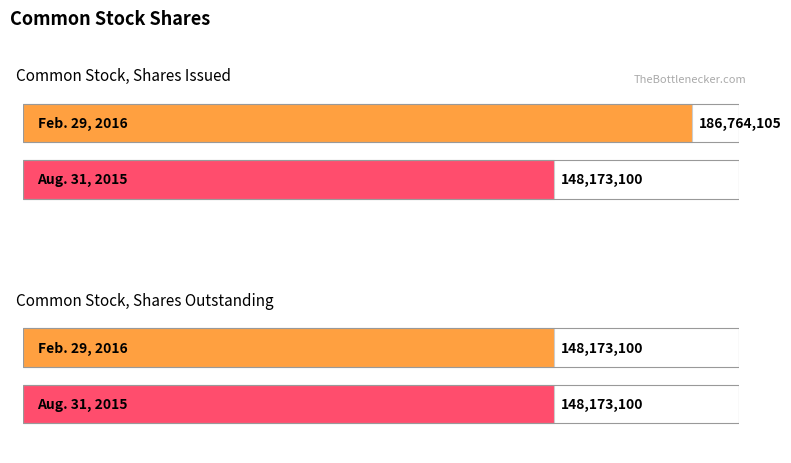

Which series has the widest spread of values?

Feb. 29, 2016